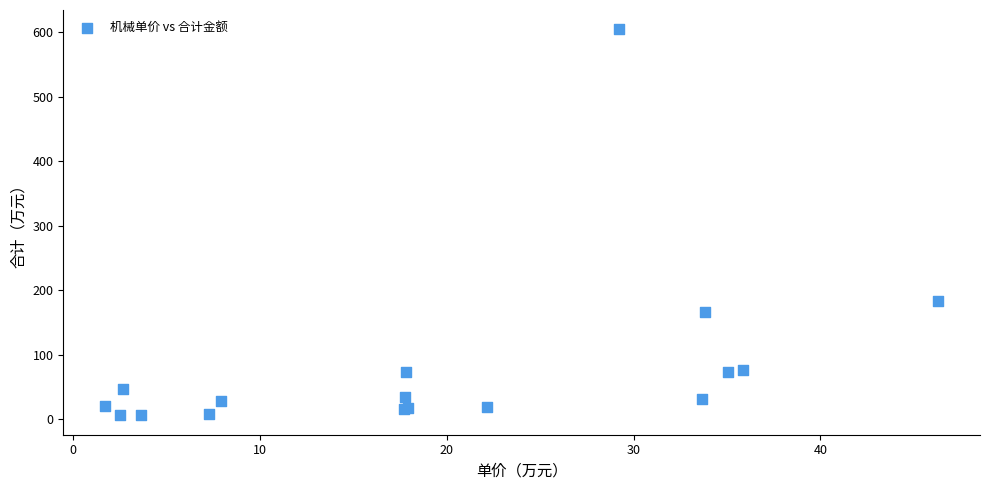

What Y value in the scatter plot is closest to 305?

182.7